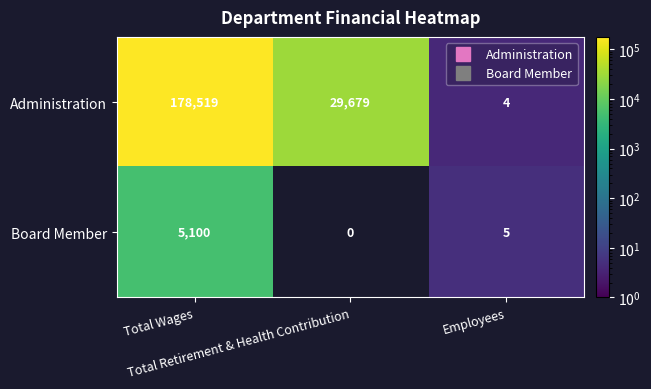

List the series in order of their peak value, highest first.

Administration, Board Member